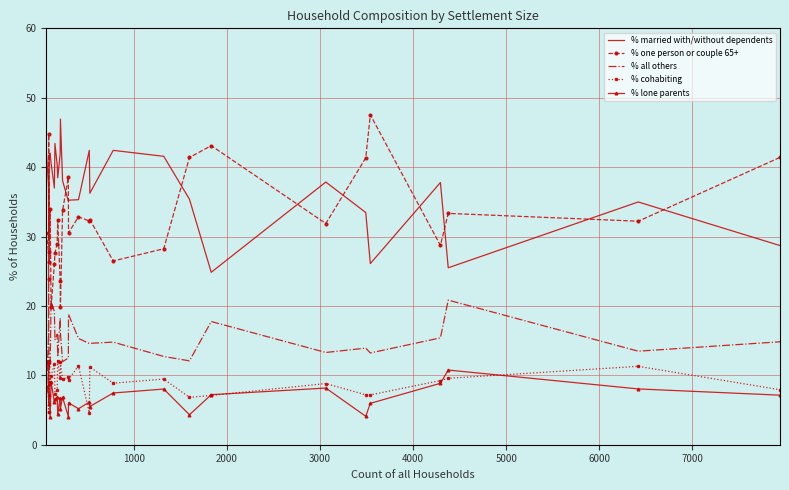

What is the greatest value displayed?

47.5